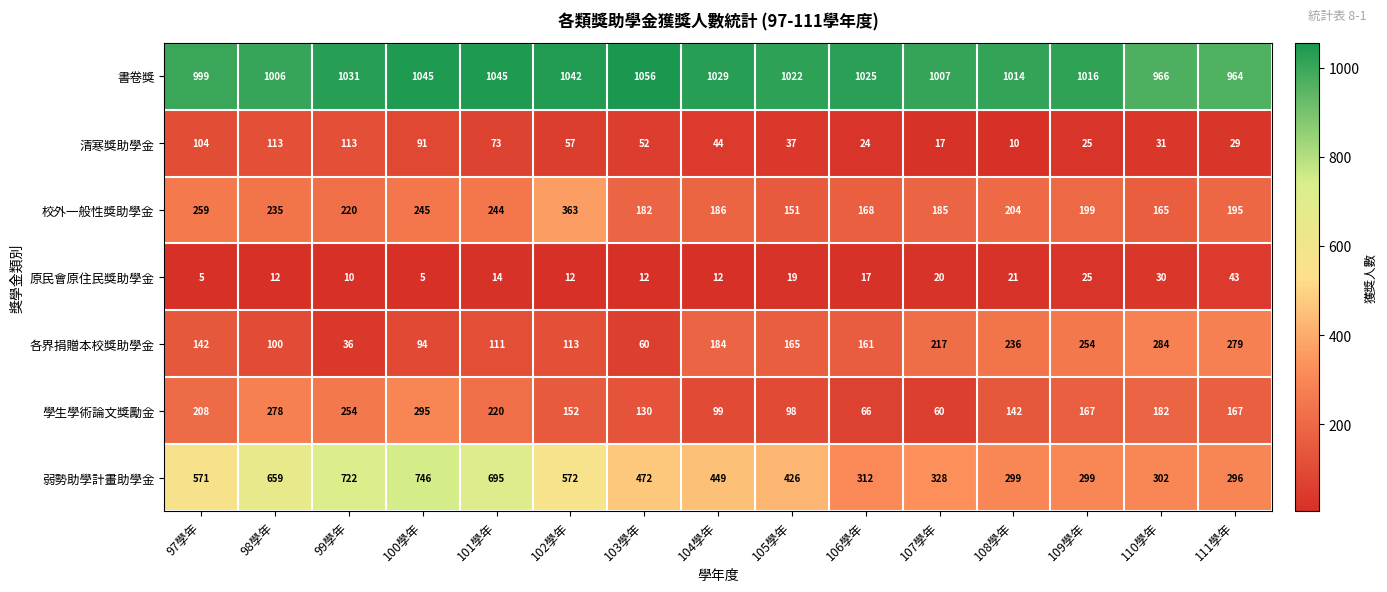

Which category has the lowest value in the 各界捐贈本校獎助學金 series?

99學年